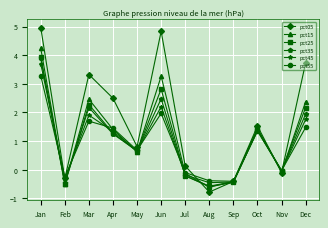

What is the sum of all pct05 values?

20.2